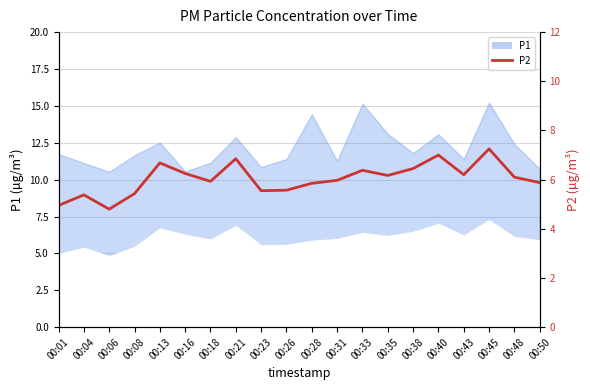

List the labels in order of value, smallest first.

00:06, 00:01, 00:04, 00:08, 00:23, 00:26, 00:28, 00:50, 00:18, 00:31, 00:48, 00:35, 00:43, 00:16, 00:33, 00:38, 00:13, 00:21, 00:40, 00:45